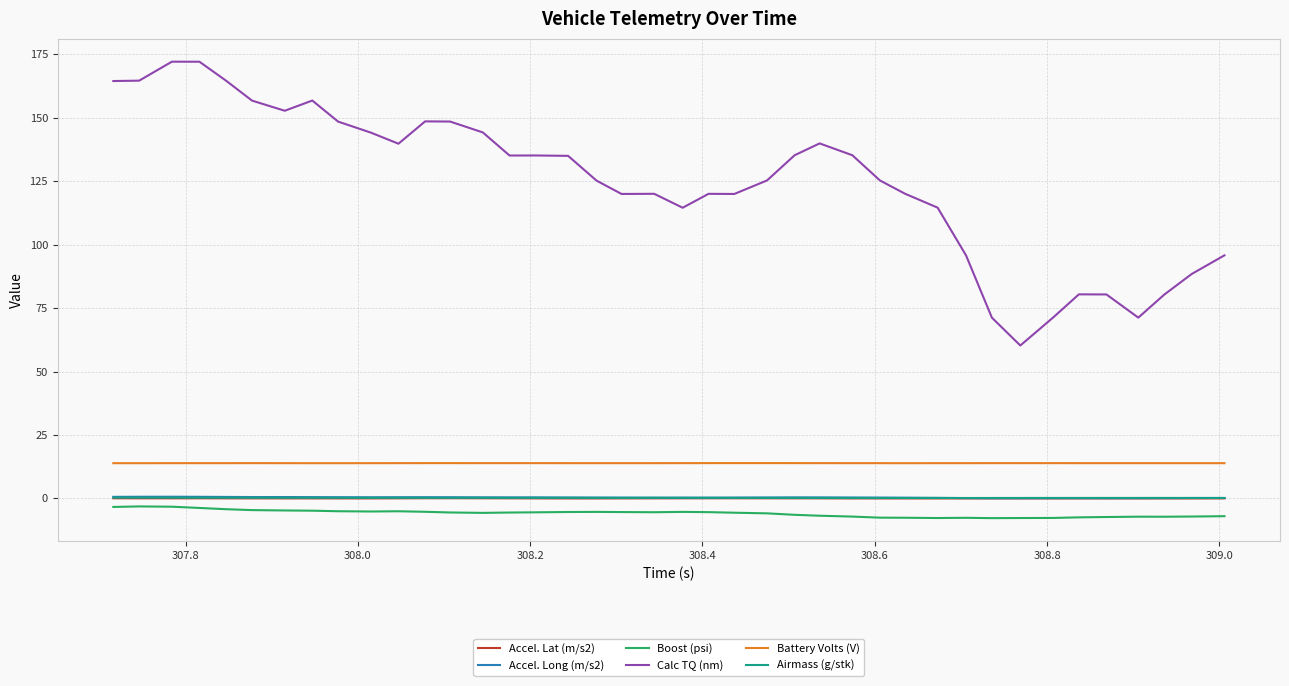

True or false: Calc TQ (nm) has more than 2 points higher than both neighbors.

True